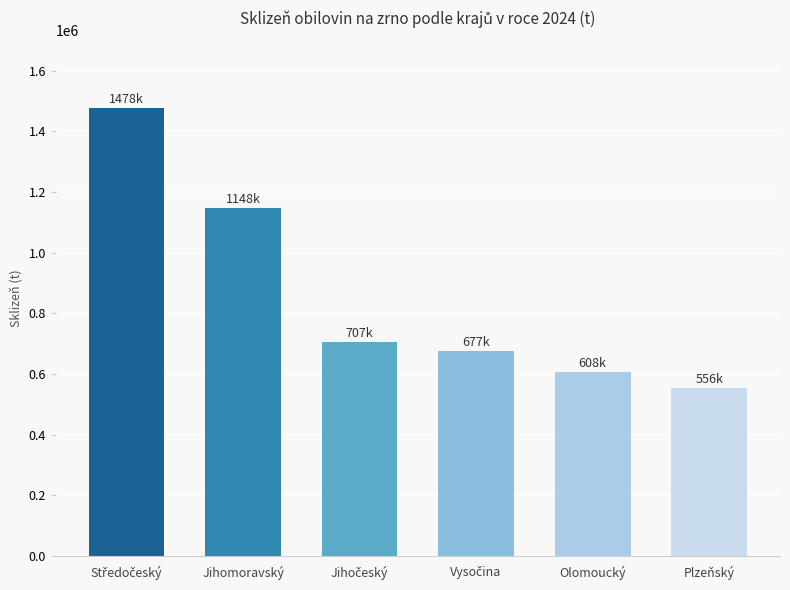

At which category does the chart reach its minimum across all series?

Plzeňský